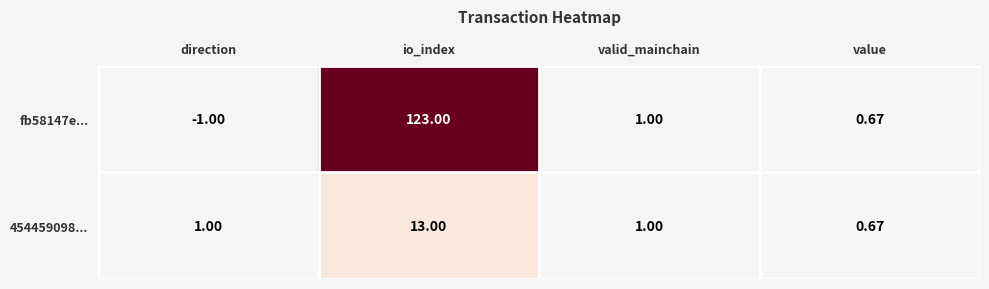

Which label corresponds to the smallest value in the chart?

direction